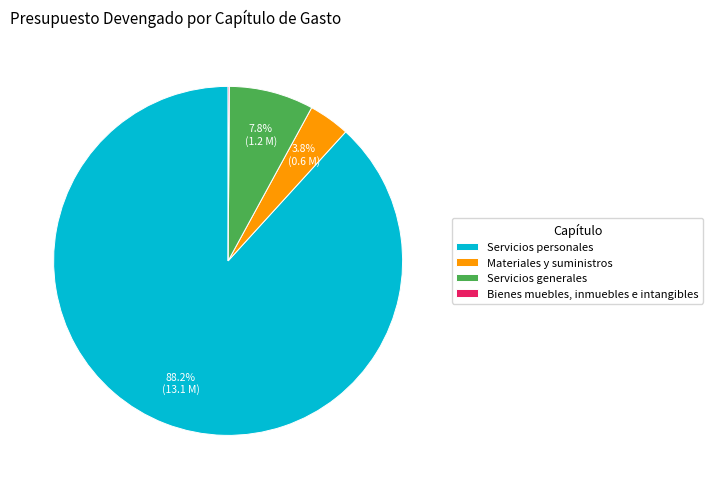

What percentage is NOT represented by Servicios generales?

92.2%